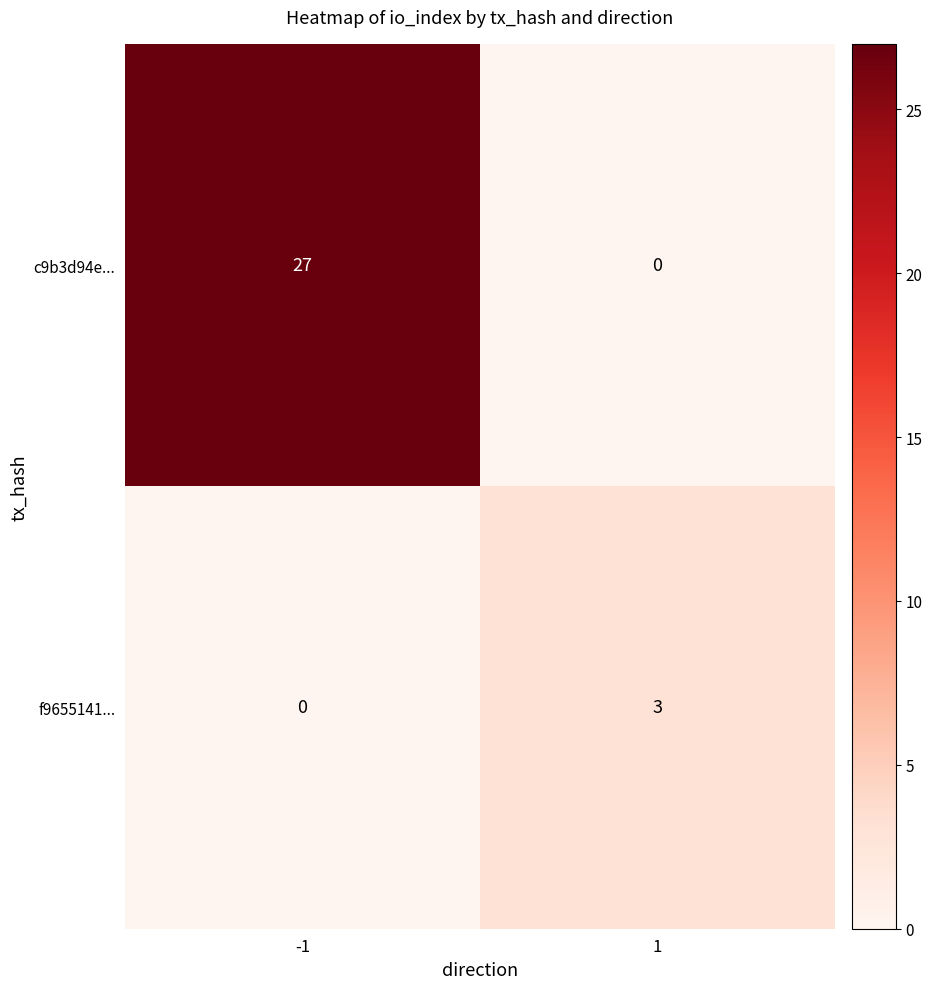

At which category is the sum across all series the highest?

-1